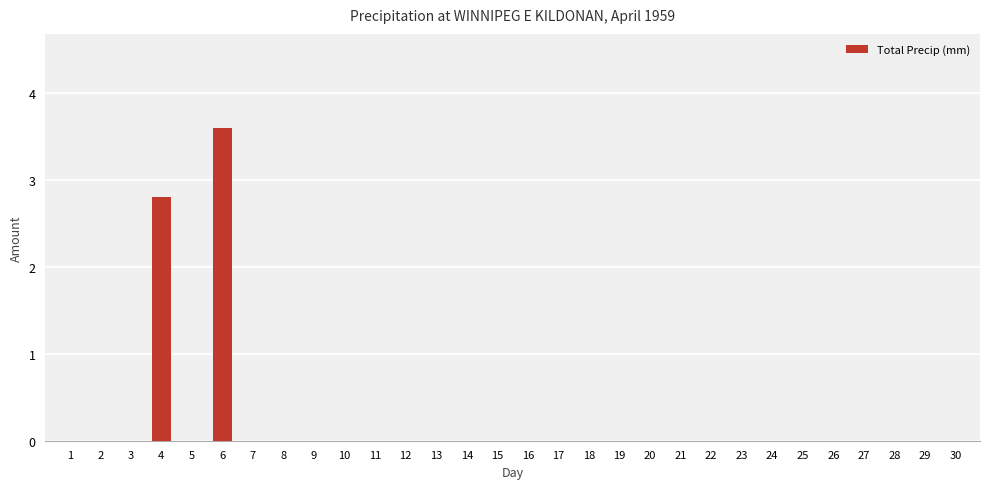

How many distinct data groups are displayed?

1